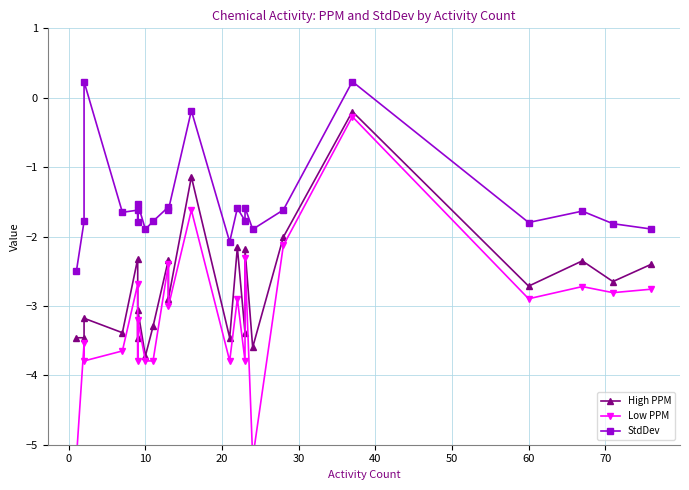

True or false: StdDev and High PPM cross at least once.

False